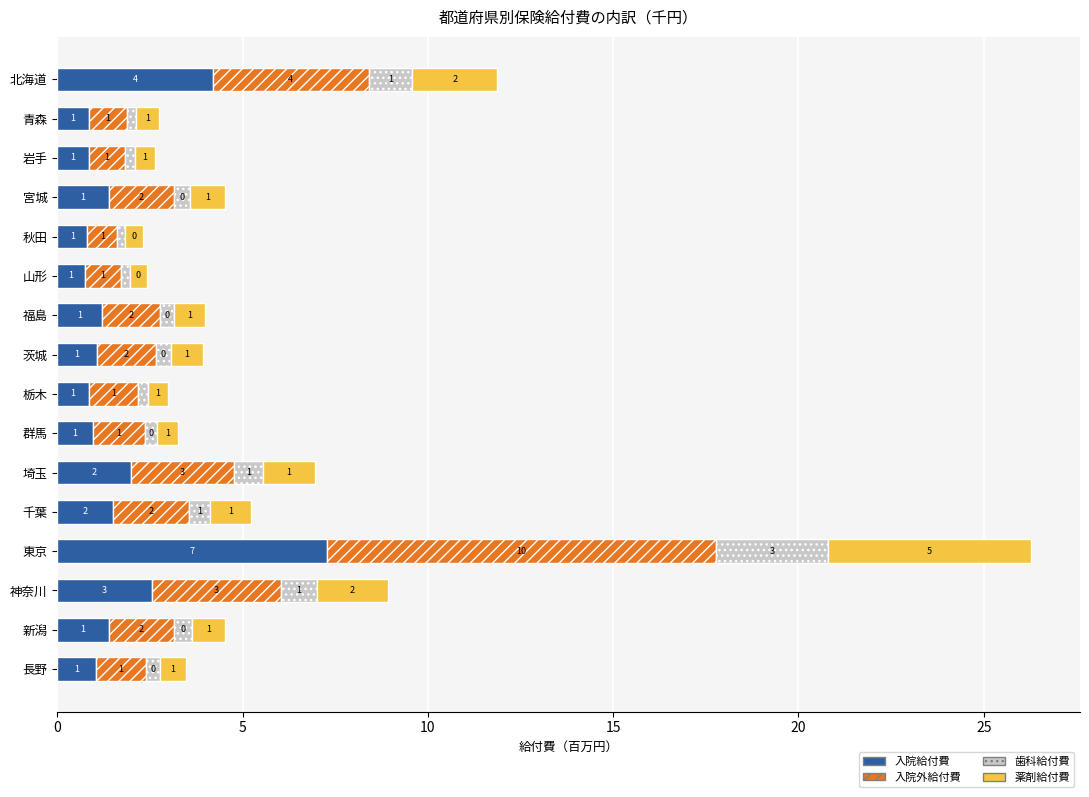

At which category is the sum across all series the highest?

東京